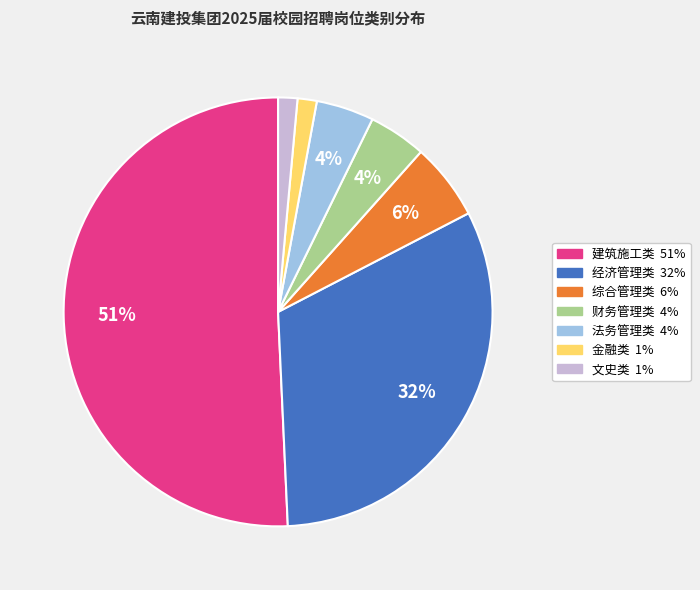

Between 建筑施工类 and 金融类, which is larger?

建筑施工类